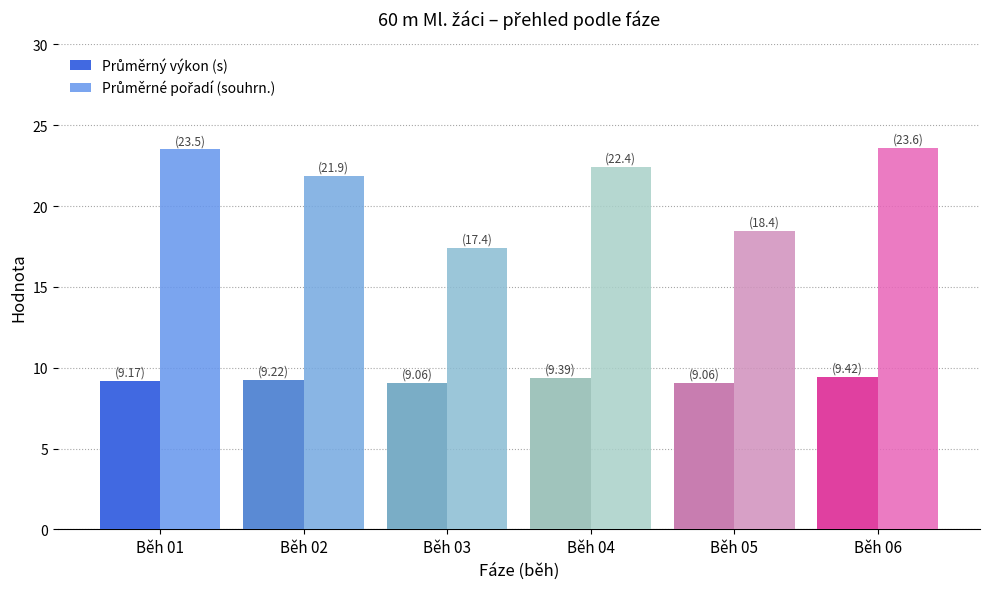

What is the total value across all series at Běh 03?

26.5